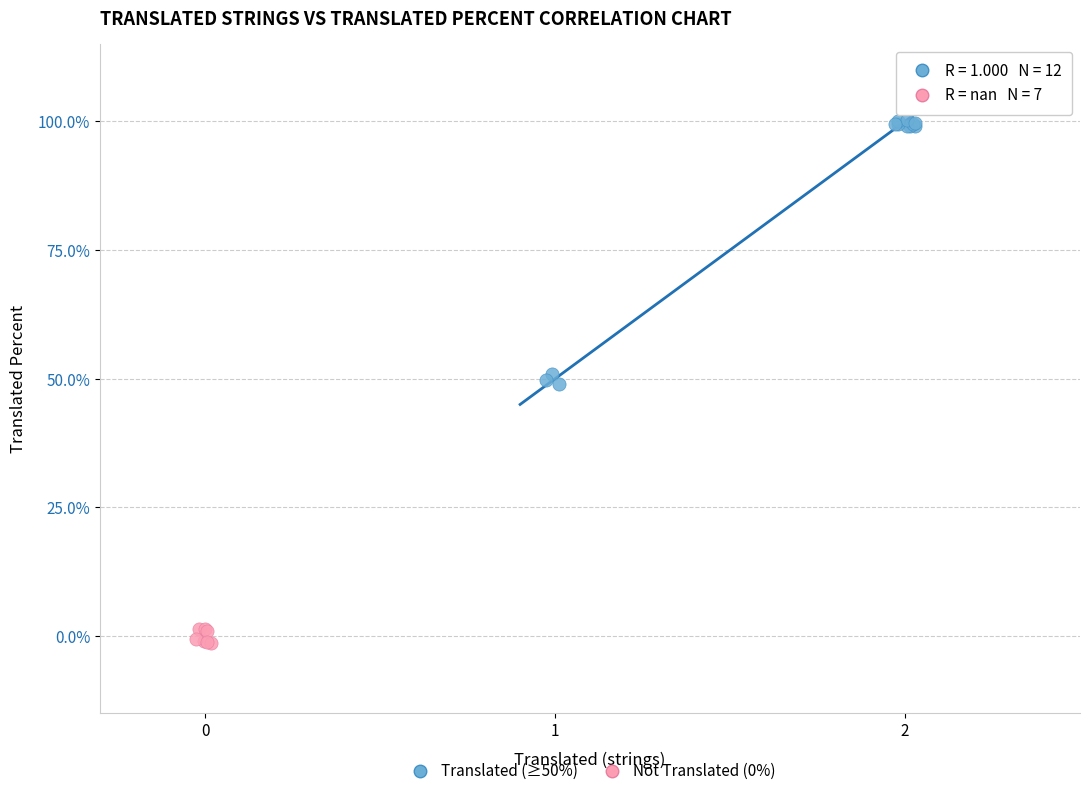

Which series reaches the maximum Y coordinate?

Translated (≥50%)